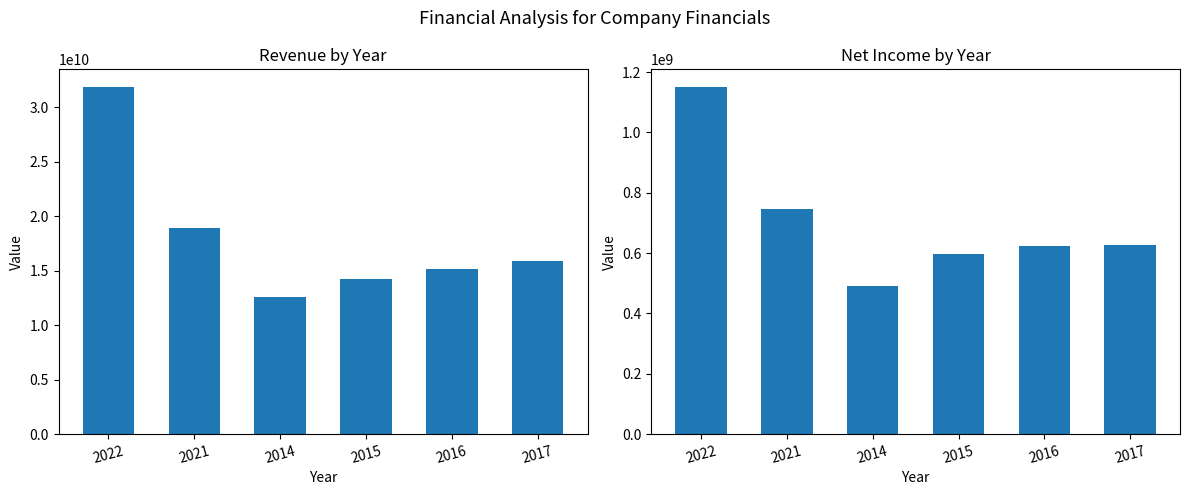

What is the average value of the Revenue series?

18119728167